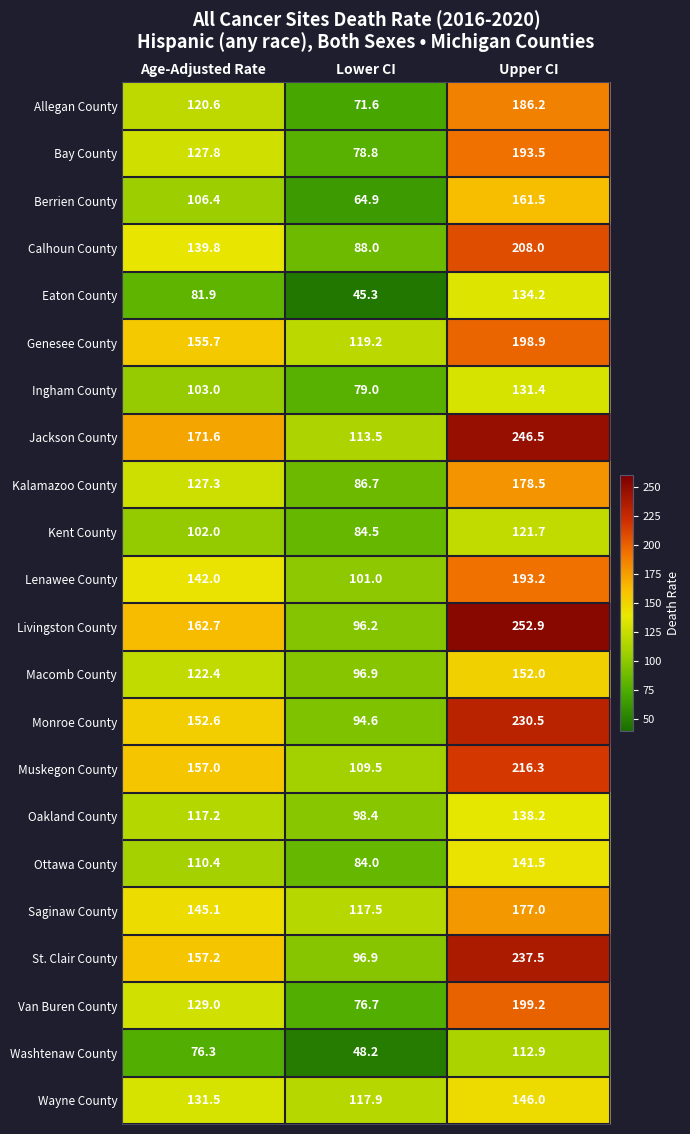

Where is Wayne County nearest to the value 131?

Age-Adjusted Rate